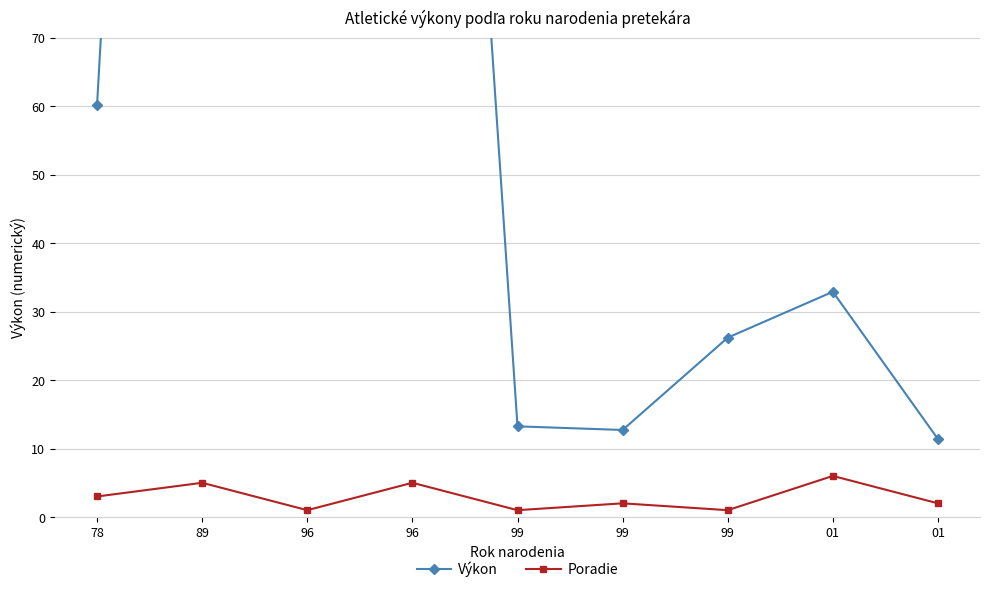

Reading left to right, list all the values displayed in this chart.

Výkon: 60.2	333.3	203.0	241.0	13.2	12.7	26.2	32.9	11.4
Poradie: 3.0	5.0	1.0	5.0	1.0	2.0	1.0	6.0	2.0